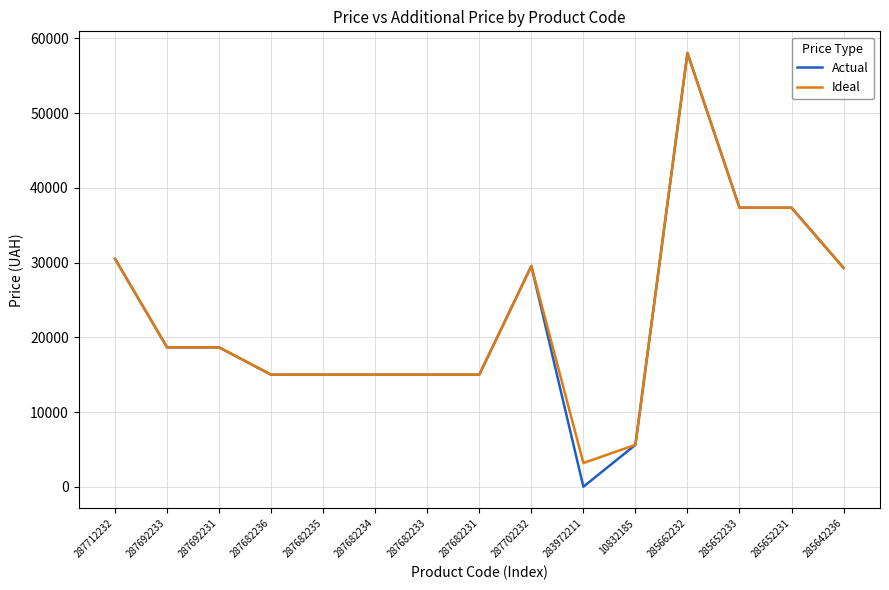

True or false: Actual has a value of 37343.0 at 285652231.

True